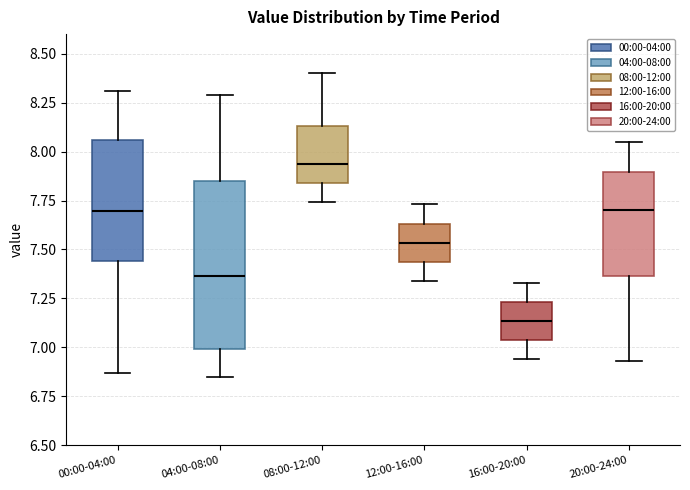

Reading left to right, transcribe this box plot: for each box, give where its median line is, the range the box spans, and where its two whiskers end, as read against the y-axis. The values are not printed on the chart, so give them approximately, as read against the axis.

00:00-04:00: median 7.70, box 7.45 to 8.05, whiskers 6.85 to 8.30
04:00-08:00: median 7.35, box 7.00 to 7.85, whiskers 6.85 to 8.30
08:00-12:00: median 7.95, box 7.85 to 8.15, whiskers 7.75 to 8.40
12:00-16:00: median 7.55, box 7.45 to 7.65, whiskers 7.35 to 7.75
16:00-20:00: median 7.15, box 7.05 to 7.25, whiskers 6.95 to 7.35
20:00-24:00: median 7.70, box 7.35 to 7.90, whiskers 6.95 to 8.05